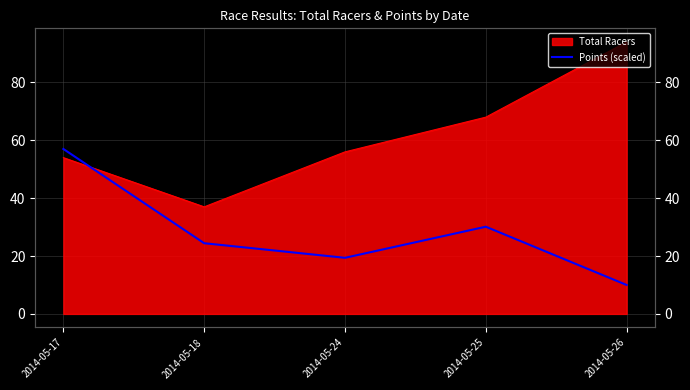

Reading right to left, what are all the values shown in this chart?

10.0	30.1	19.4	24.4	57.0